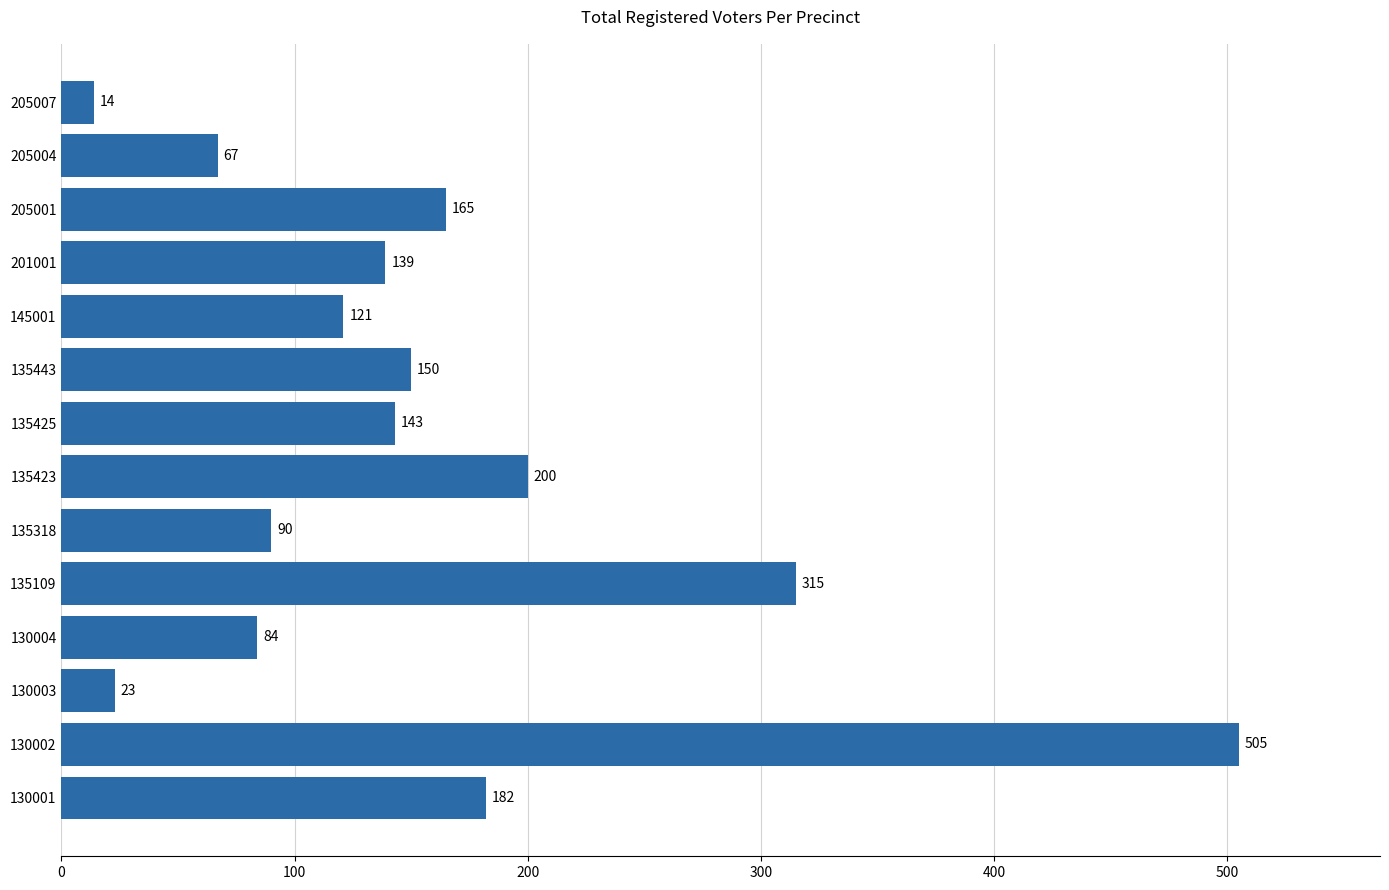

Where is the data nearest to the value 259?

135109